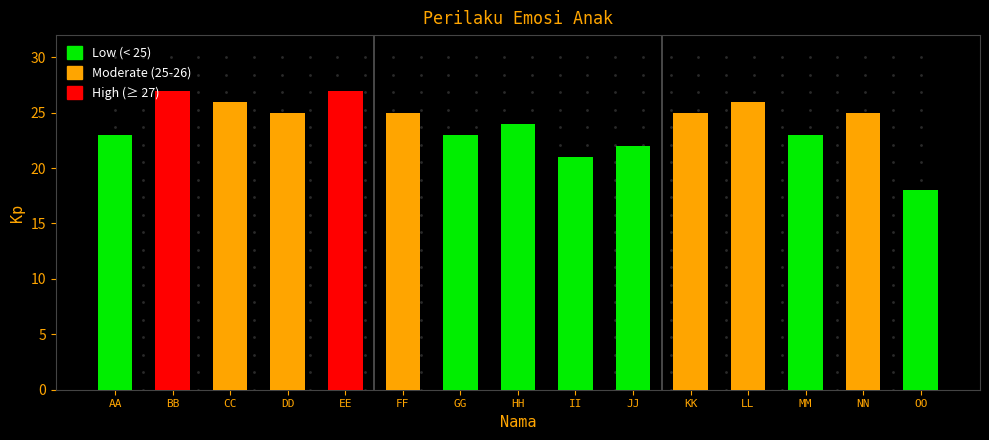

Where does the data first go above 25?

BB